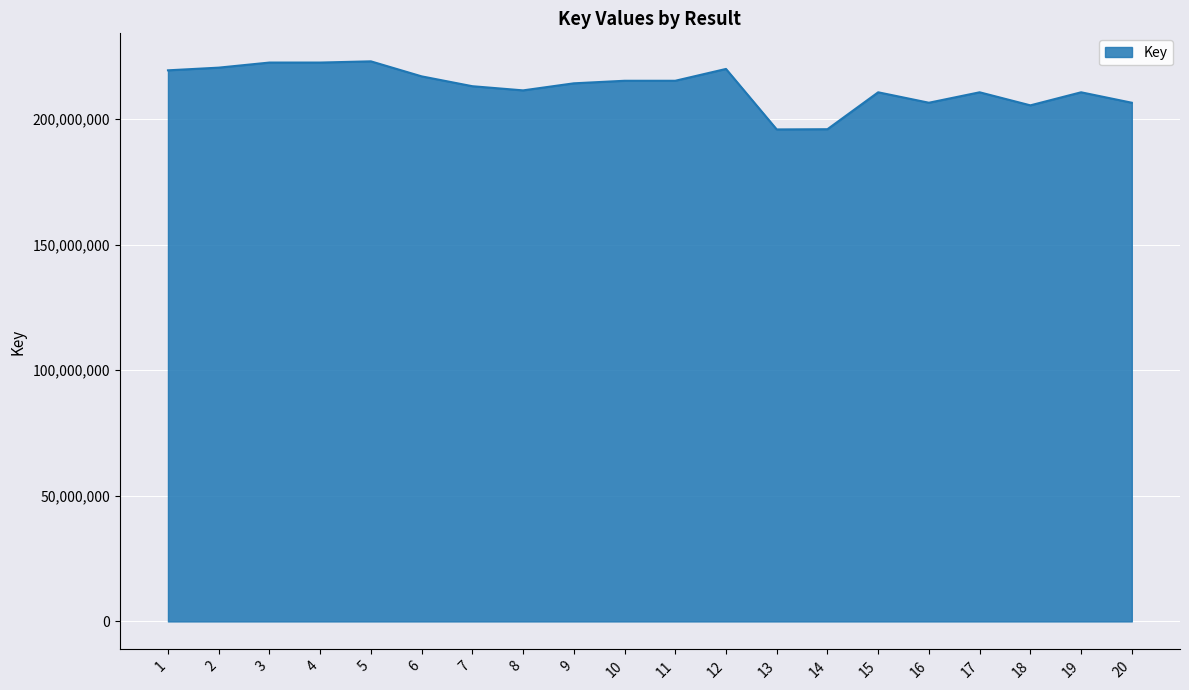

The value at 9 is 214225228. True or false?

True